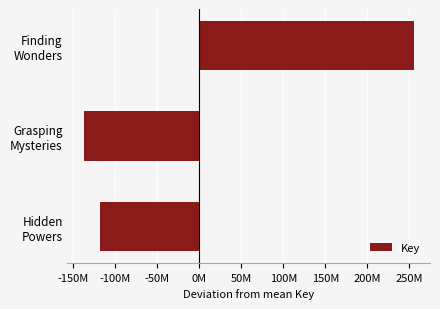

Are the bars horizontal?

Yes